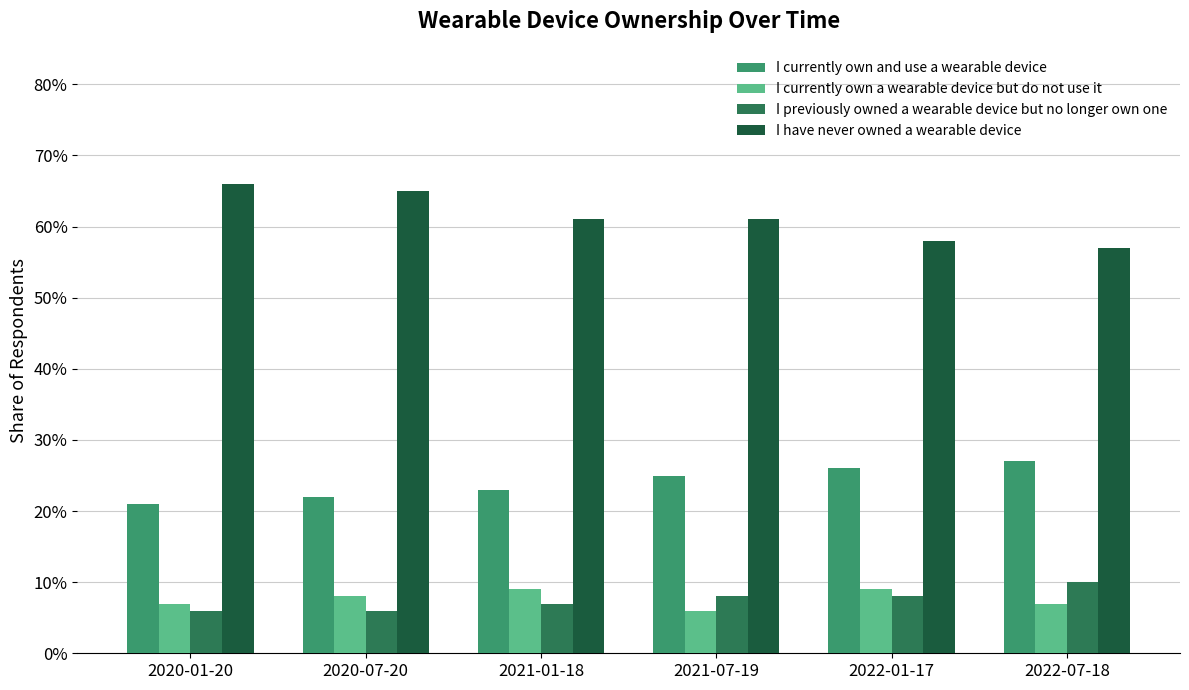

Reading left to right, extract all data points from this chart.

I currently own and use a wearable device: 2020-01-20=0.2	2020-07-20=0.2	2021-01-18=0.2	2021-07-19=0.2	2022-01-17=0.3	2022-07-18=0.3
I currently own a wearable device but do not use it: 2020-01-20=0.1	2020-07-20=0.1	2021-01-18=0.1	2021-07-19=0.1	2022-01-17=0.1	2022-07-18=0.1
I previously owned a wearable device but no longer own one: 2020-01-20=0.1	2020-07-20=0.1	2021-01-18=0.1	2021-07-19=0.1	2022-01-17=0.1	2022-07-18=0.1
I have never owned a wearable device: 2020-01-20=0.7	2020-07-20=0.7	2021-01-18=0.6	2021-07-19=0.6	2022-01-17=0.6	2022-07-18=0.6